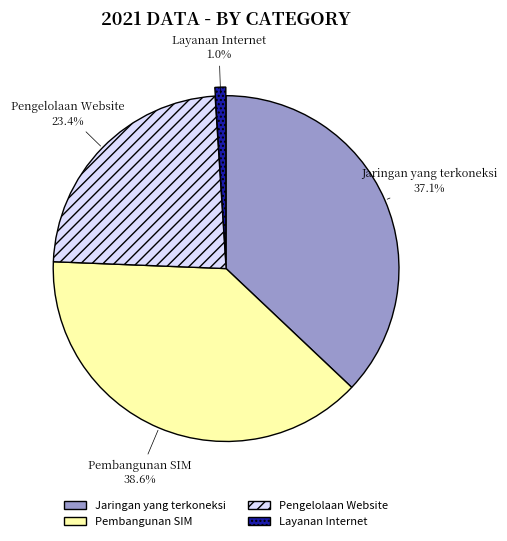

Which category has the smallest portion of the pie?

Layanan Internet